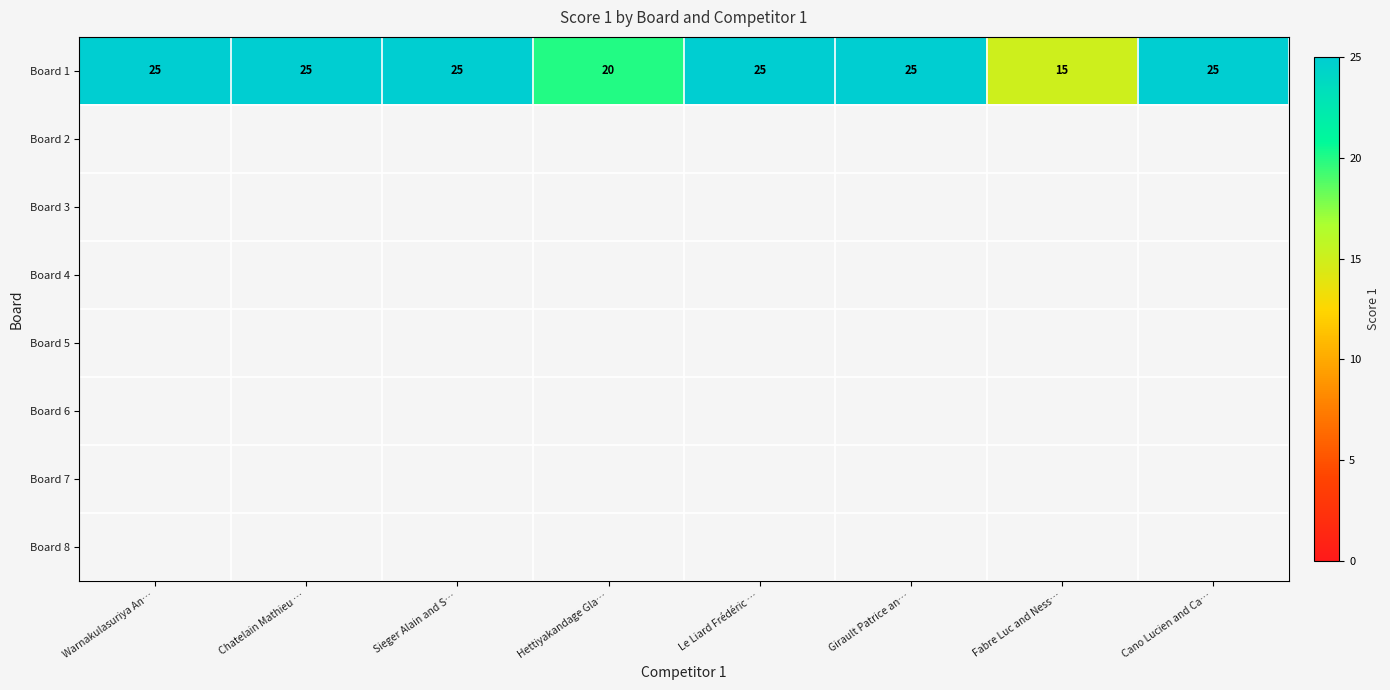

What is the lowest value of the Board 1 series?

15